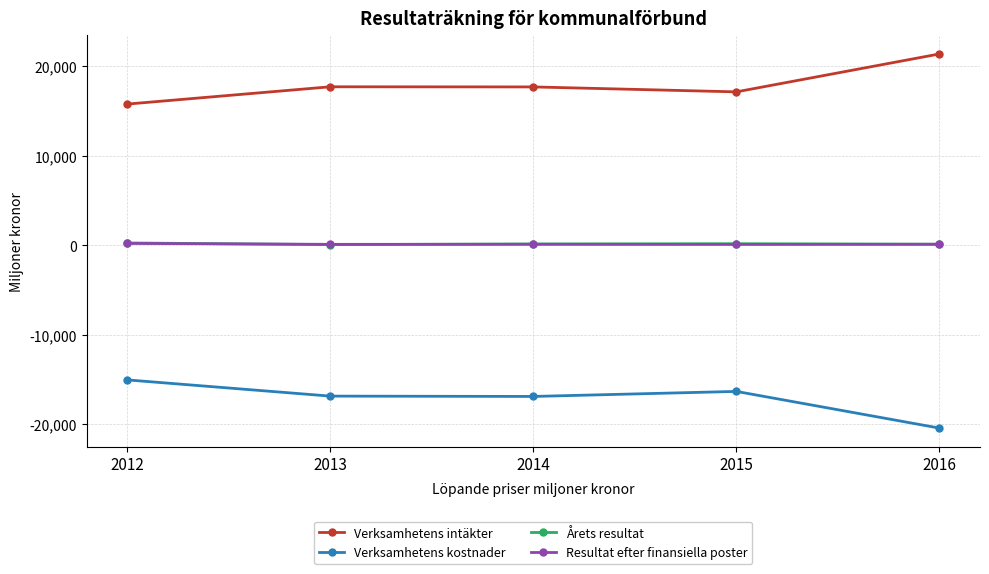

True or false: Verksamhetens kostnader has a value of -6500 at 2013.

False